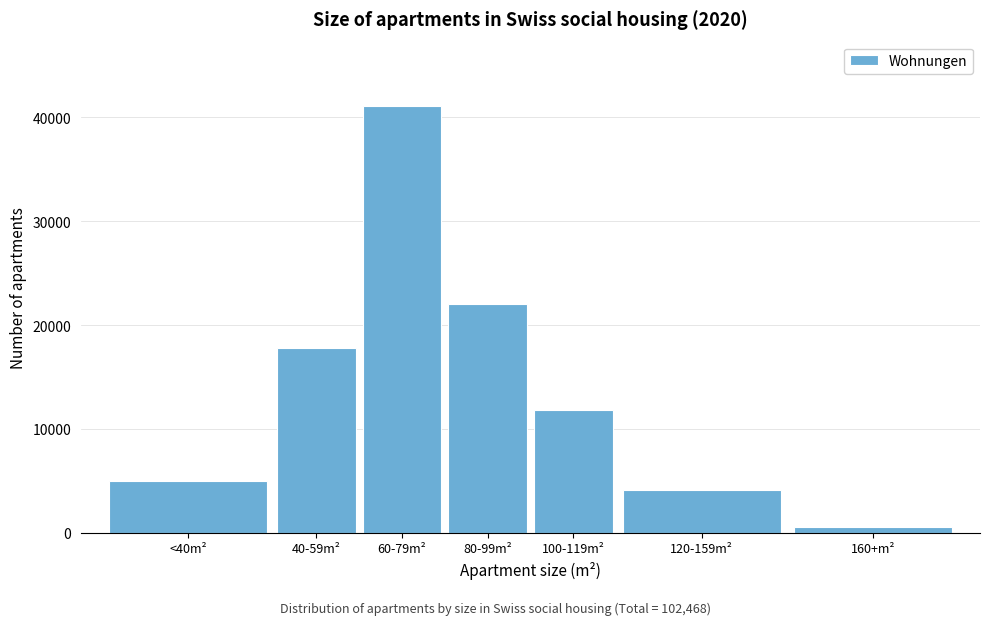

Reading left to right, what are all the values shown in this chart?

4958	17839	41134	21989	11865	4159	524